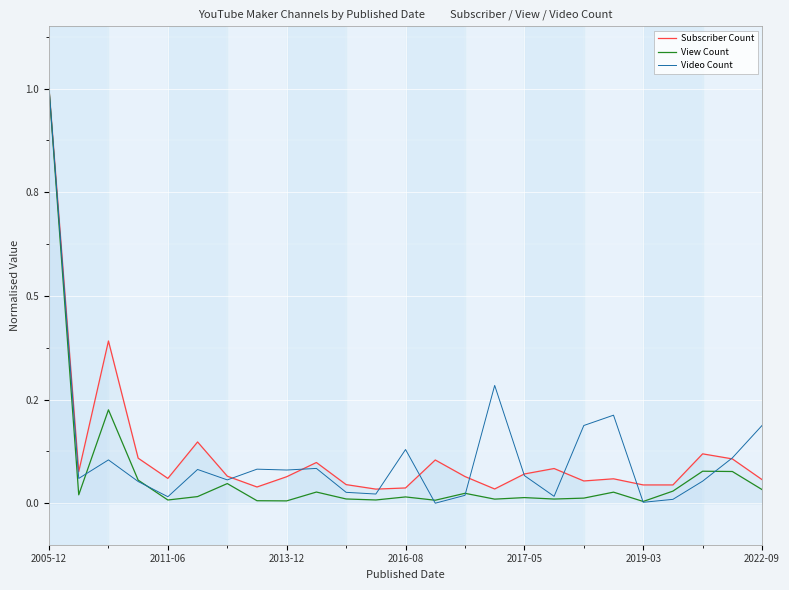

Reading right to left, transcribe all the data shown in this chart.

Subscriber Count: 0.1	0.1	0.1	0.0	0.0	0.1	0.1	0.1	0.1	0.0	0.1	0.1	0.0	0.0	0.0	0.1	0.1	0.0	0.1	0.1	0.1	0.1	0.4	0.1	1.0
View Count: 0.0	0.1	0.1	0.0	0.0	0.0	0.0	0.0	0.0	0.0	0.0	0.0	0.0	0.0	0.0	0.0	0.0	0.0	0.0	0.0	0.0	0.1	0.2	0.0	1.0
Video Count: 0.2	0.1	0.1	0.0	0.0	0.2	0.2	0.0	0.1	0.3	0.0	0.0	0.1	0.0	0.0	0.1	0.1	0.1	0.1	0.1	0.0	0.1	0.1	0.1	1.0